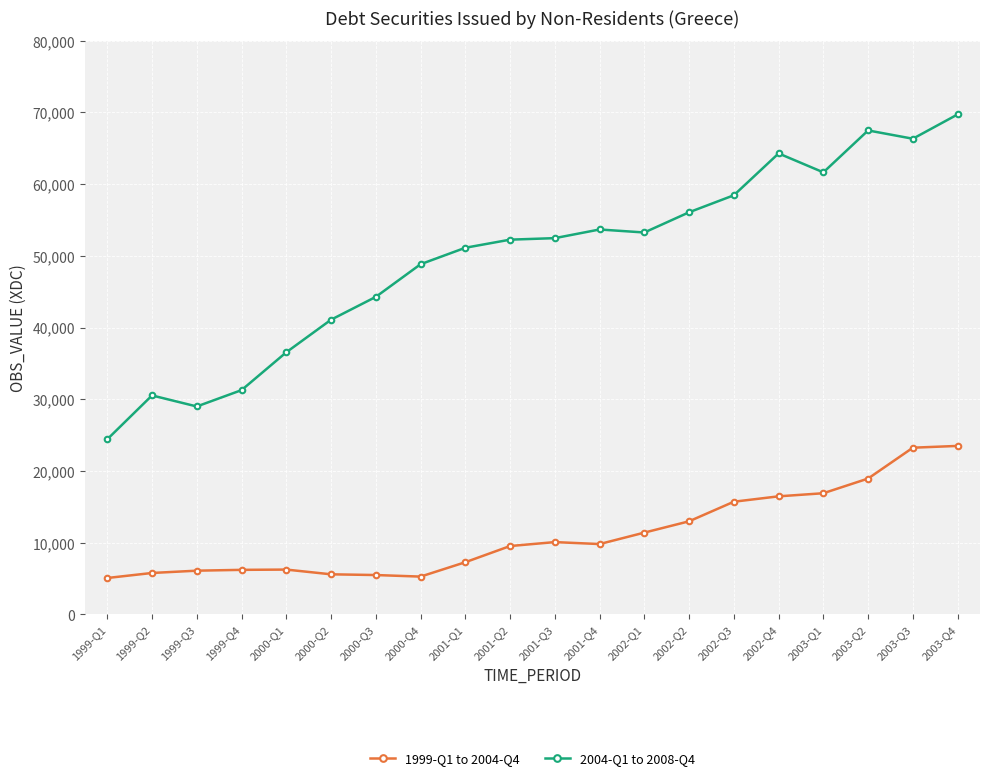

What is the approximate value of 1999-Q1 to 2004-Q4 at 2001-Q4?

9819.6